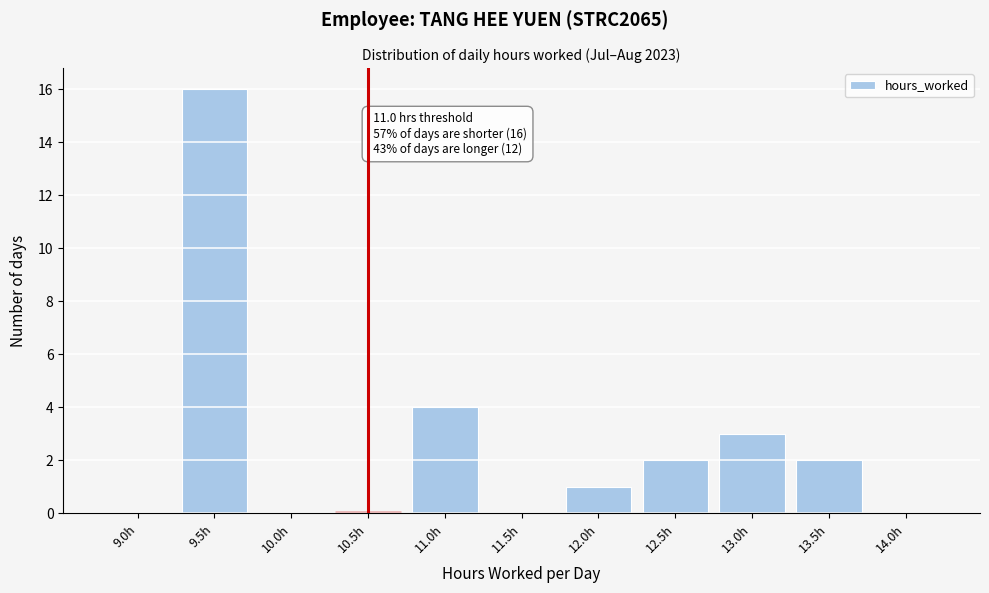

Reading left to right, extract all data points from this chart.

9.0h=0	9.5h=16	10.0h=0	10.5h=0	11.0h=4	11.5h=0	12.0h=1	12.5h=2	13.0h=3	13.5h=2	14.0h=0